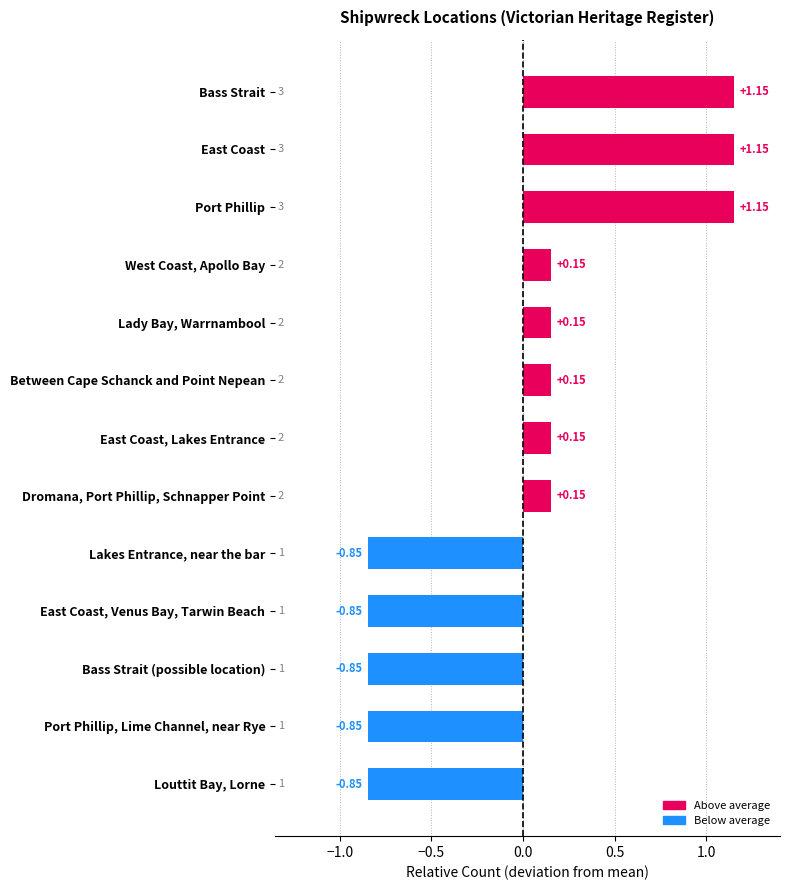

What is the label of the 4th bar from the bottom?

East Coast, Venus Bay, Tarwin Beach